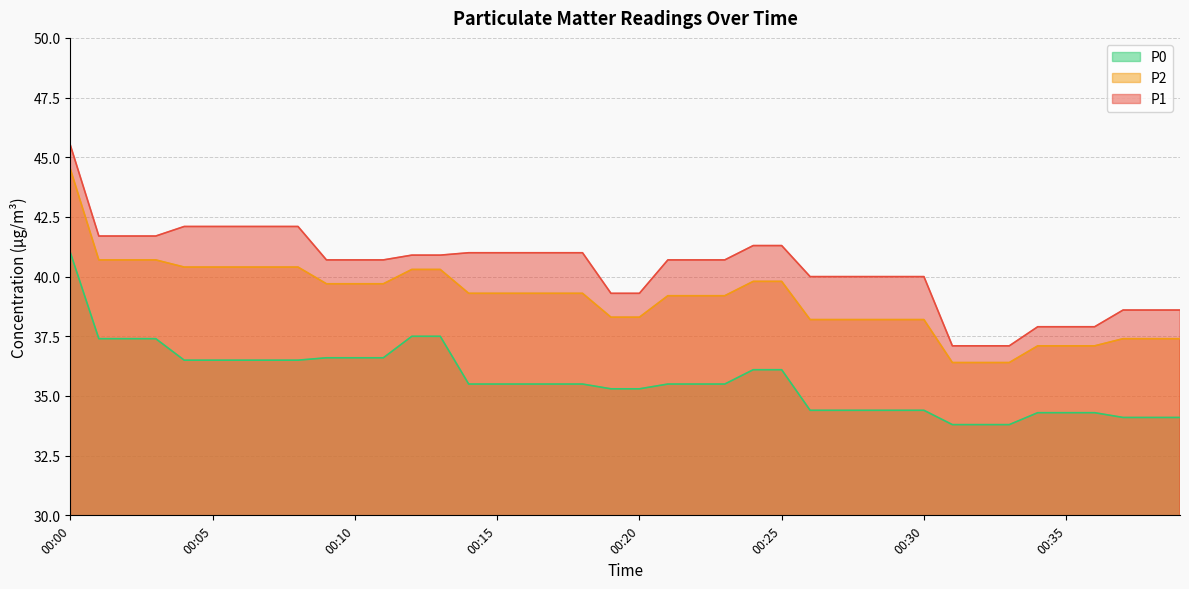

Which series has the largest total across all categories?

P1